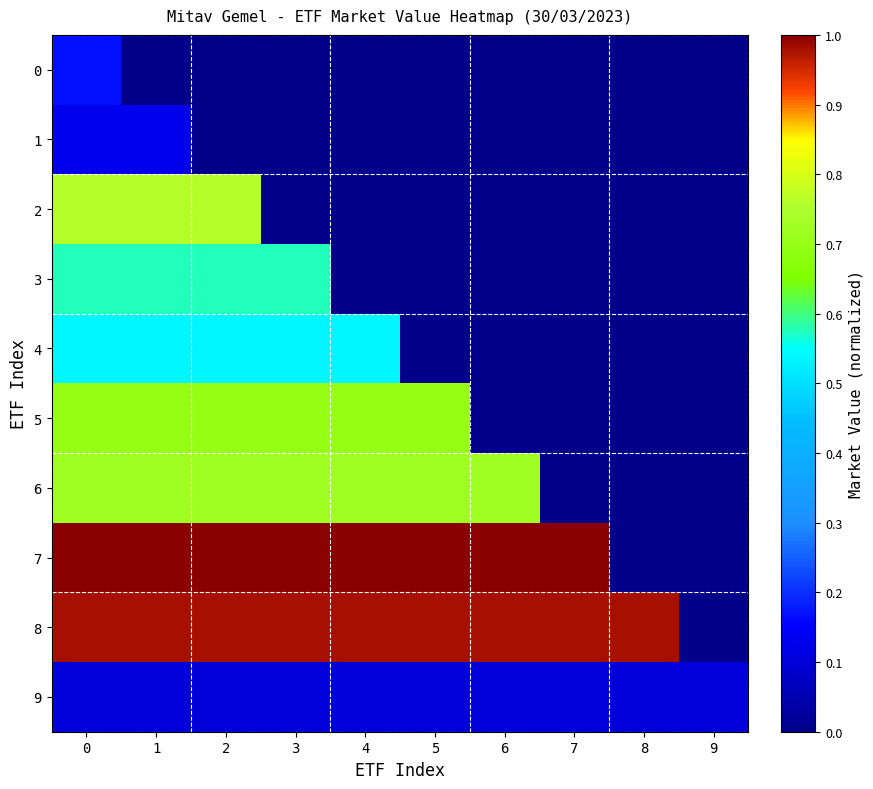

Rank the series by their maximum value, from highest to lowest.

7, 8, 2, 6, 5, 3, 4, 0, 1, 9